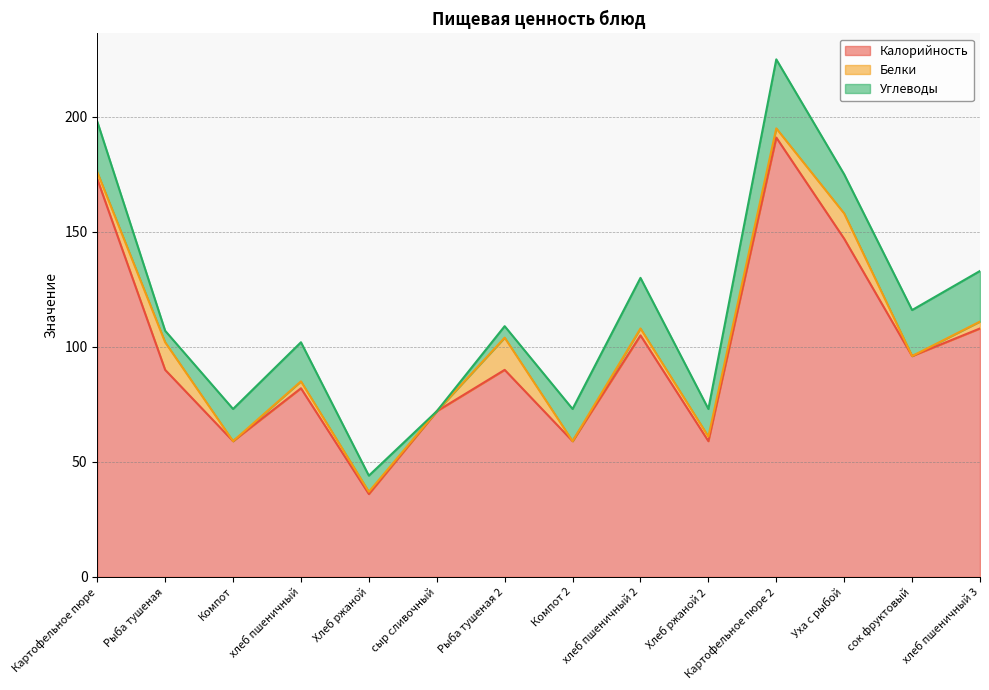

At which category is the sum across all series the highest?

Картофельное пюре 2